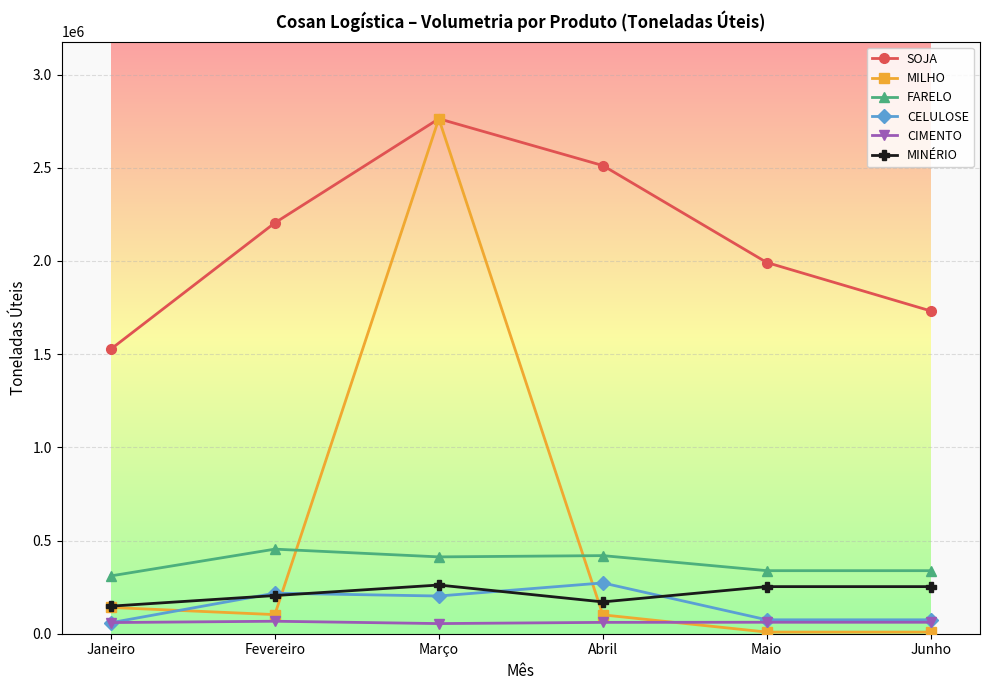

Read the CIMENTO value at Fevereiro.

66962